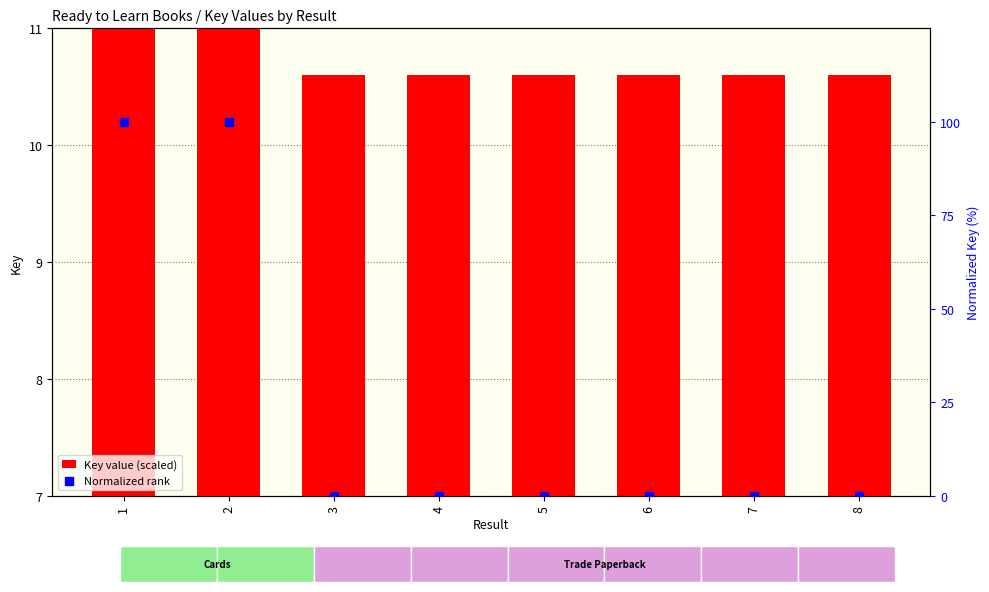

What are all the series names shown in the legend?

Key value (scaled), Normalized rank